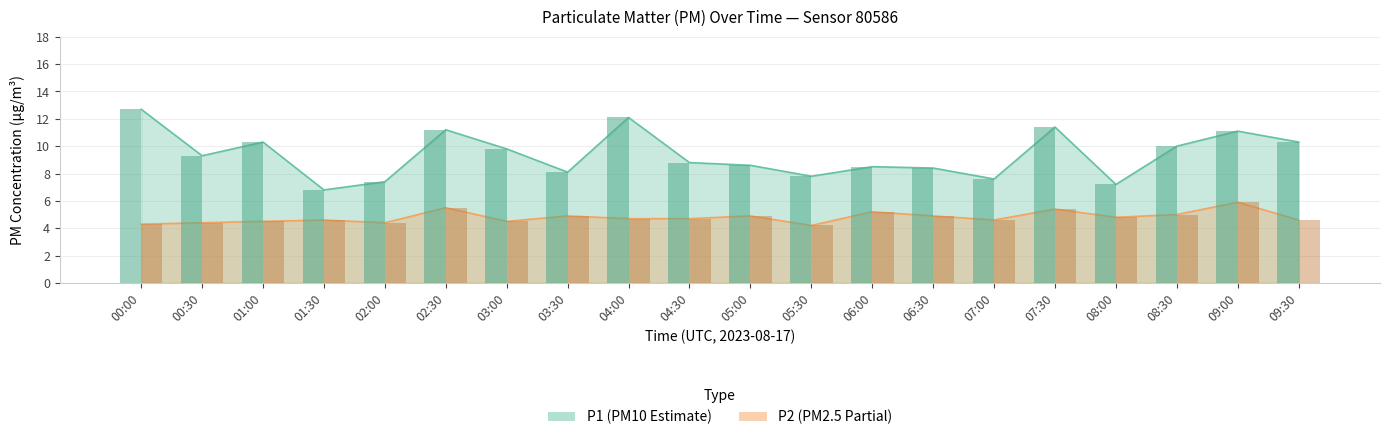

At how many categories does at least one series exceed 7?

19